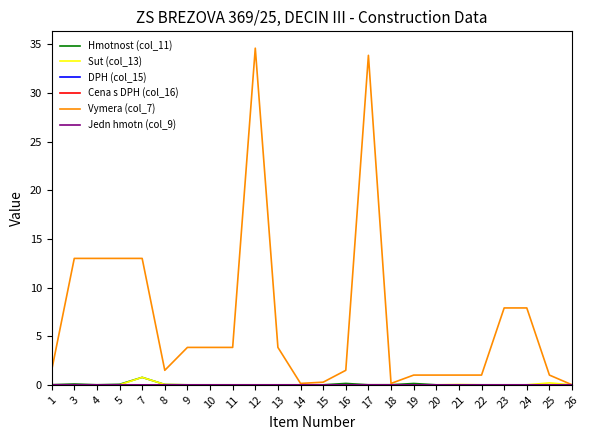

What is the total value across all series at 23?

7.9